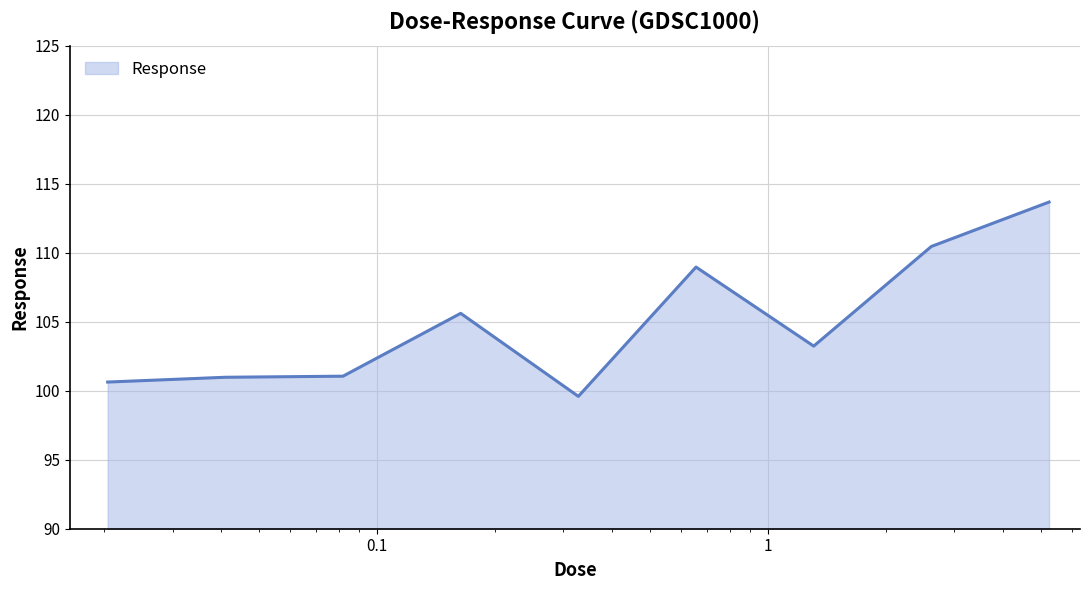

What is the average value?

104.9